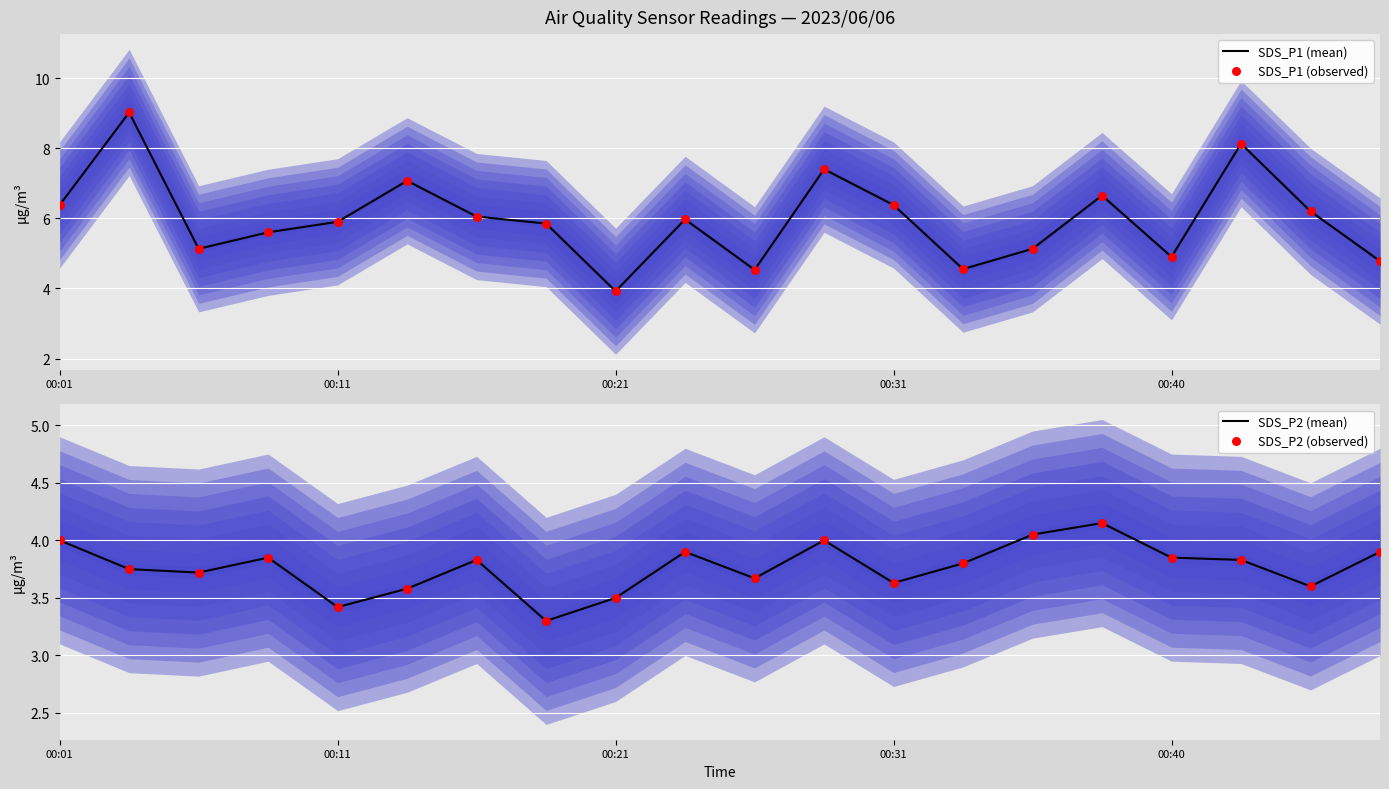

Which series has the largest total across all categories?

SDS_P1 (mean)